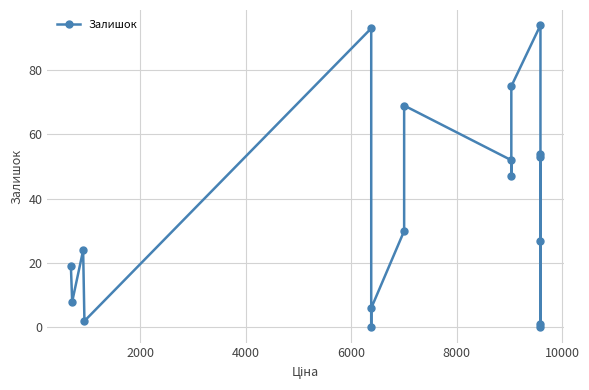

Reading left to right, extract all data points from this chart.

19	8	24	2	93	0	6	30	69	52	47	75	94	0	27	1	53	54